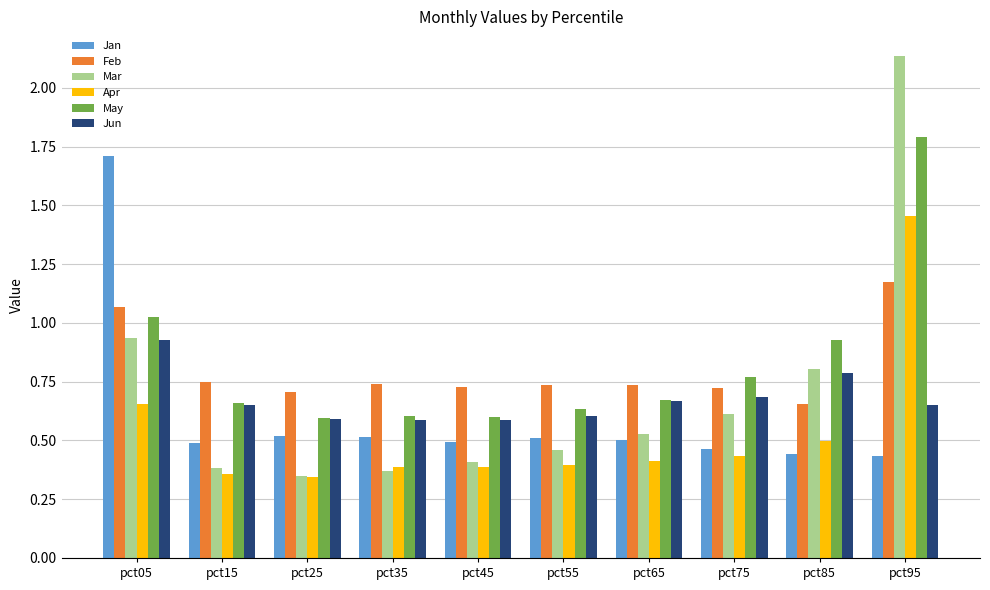

At which label is Feb closest to 0?

pct85